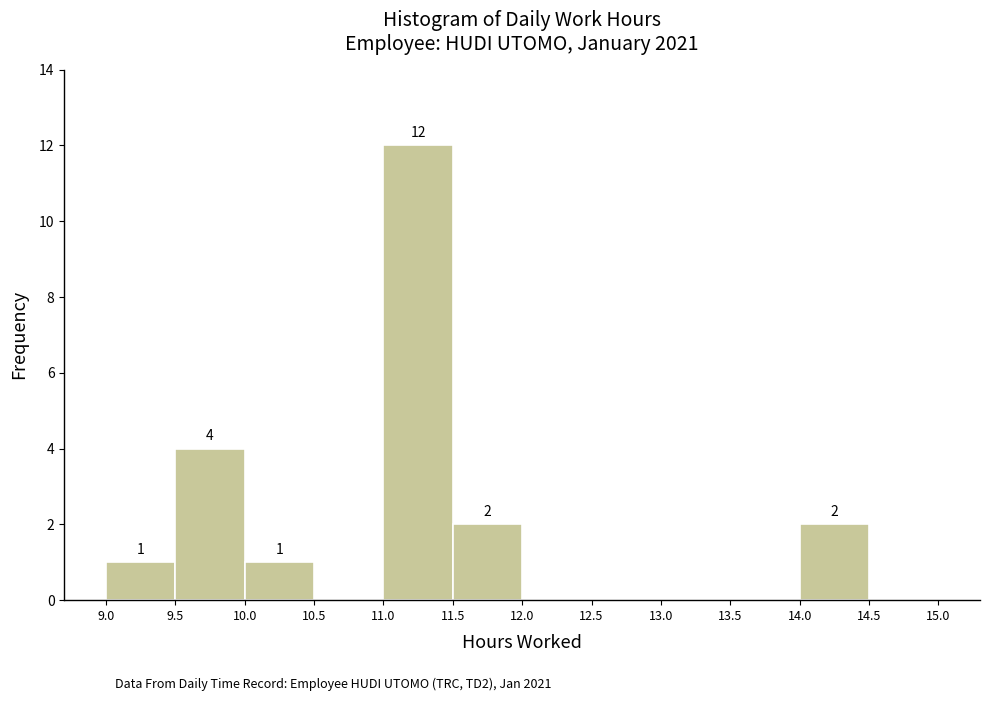

Over which range of the x-axis is the bar tallest?

11.0 to 11.5